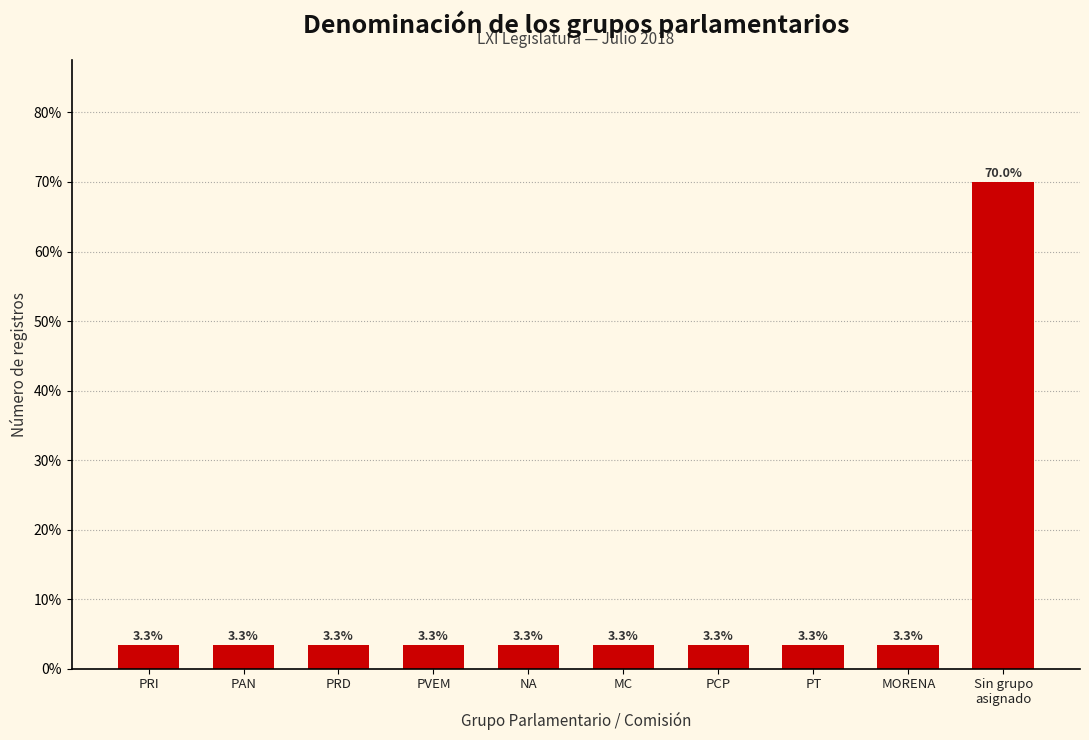

Reading left to right, what are all the values shown in this chart?

3.3	3.3	3.3	3.3	3.3	3.3	3.3	3.3	3.3	70.0